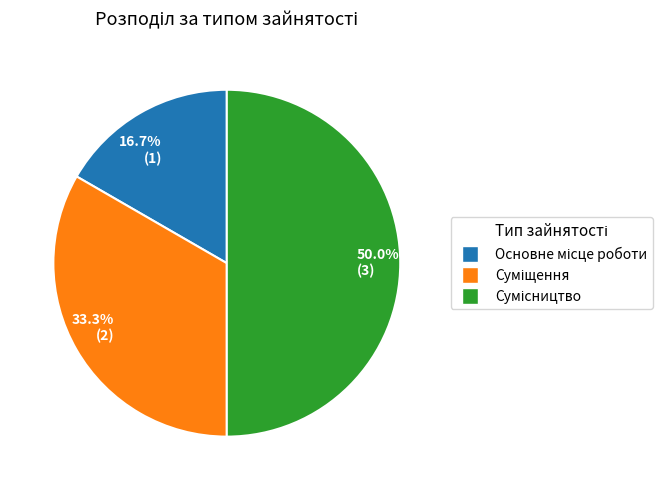

Which category has the biggest portion of the pie?

50.0% (3)